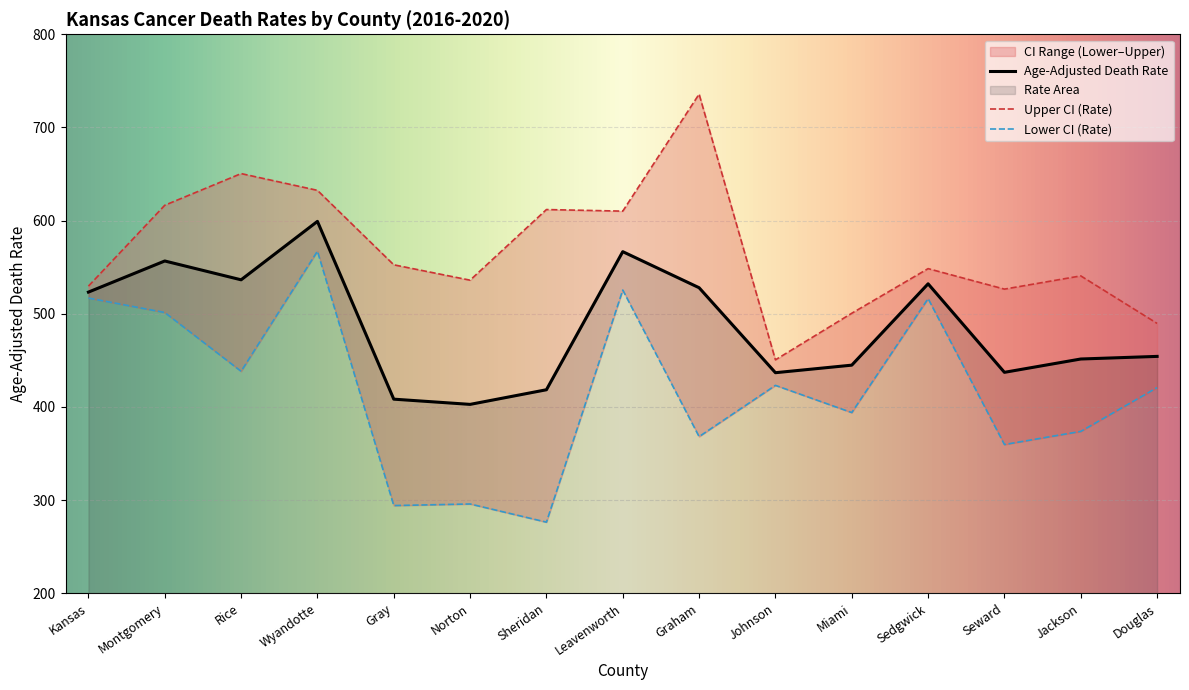

Reading left to right, what are all the values shown in this chart?

Age-Adjusted Death Rate: 523.3	556.7	536.5	599.2	408.4	402.8	418.5	566.7	528.0	436.8	444.9	532.2	437.2	451.5	454.3
Upper CI (Rate): 529.7	616.5	650.5	632.5	552.6	536.1	611.9	610.2	735.8	450.6	500.6	548.5	526.5	540.7	489.7
Lower CI (Rate): 516.9	501.4	438.3	567.2	294.2	295.9	276.4	525.5	368.2	423.2	394.0	516.3	359.7	373.8	420.8